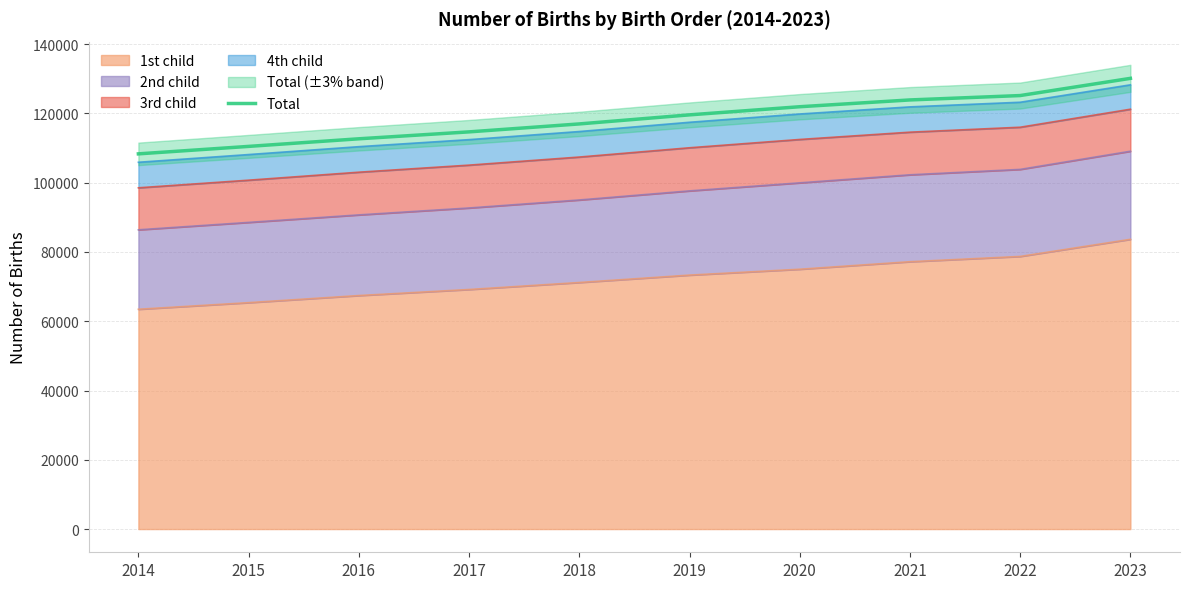

What is the average value?

118380